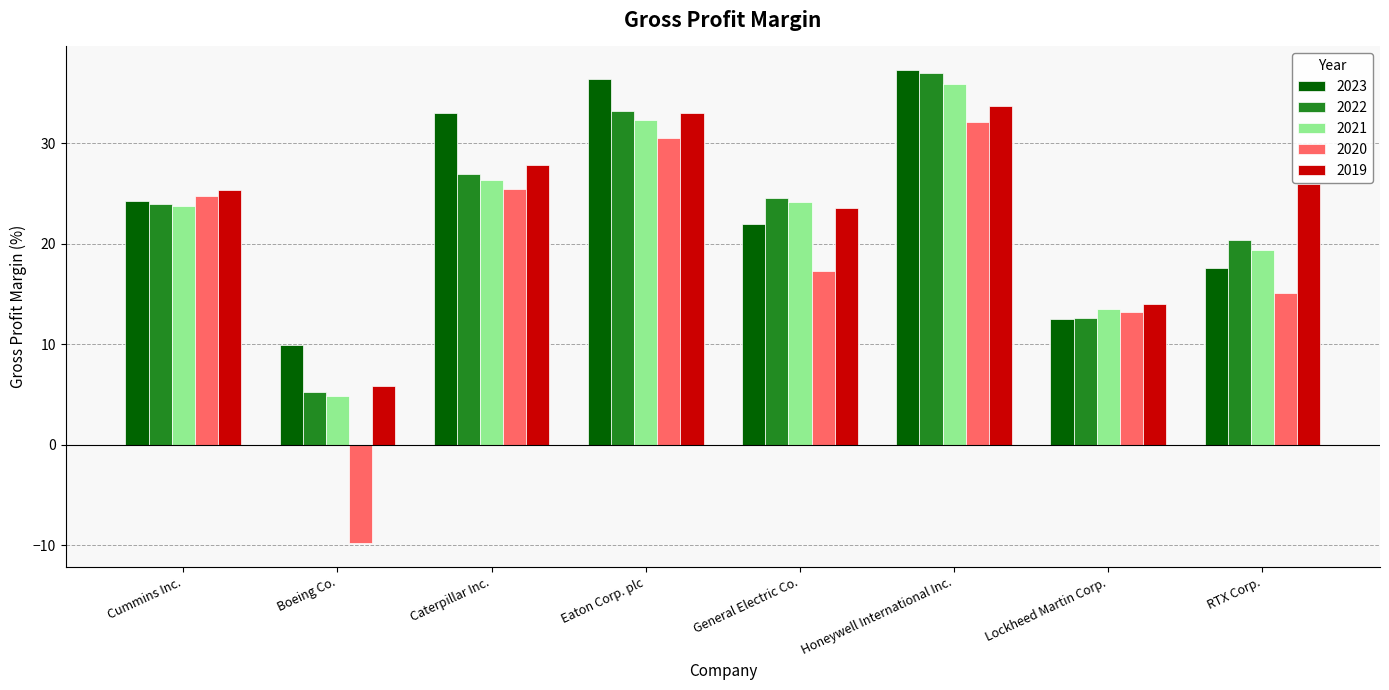

Which series has the widest spread of values?

2020